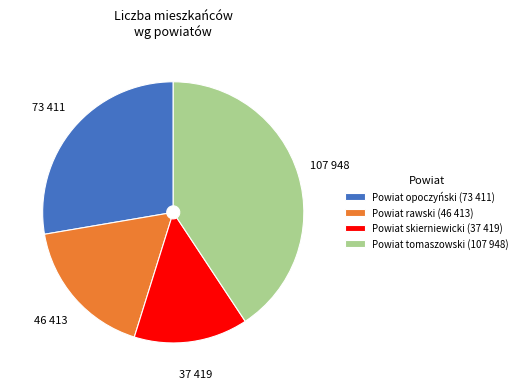

The Powiat rawski (46 413) slice represents 18% of the pie. True or false?

True